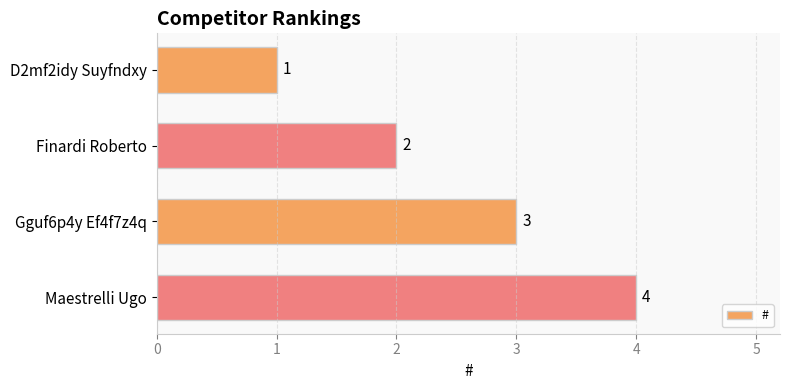

How many bars are there in total?

4